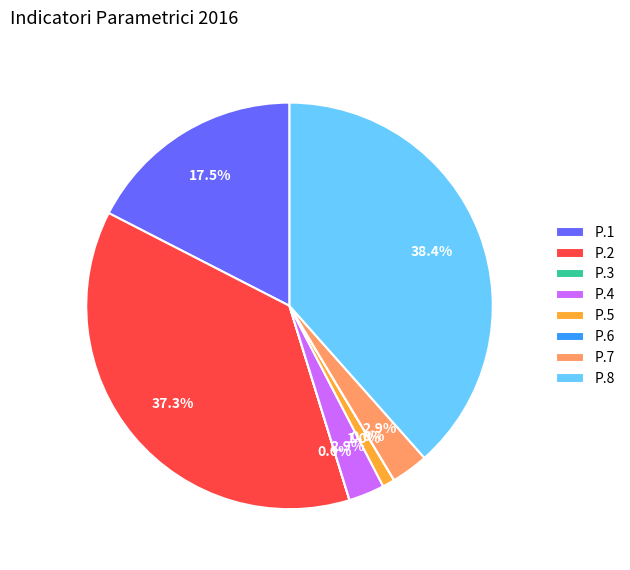

To the nearest percent, what percentage of the pie is P.4?

3%